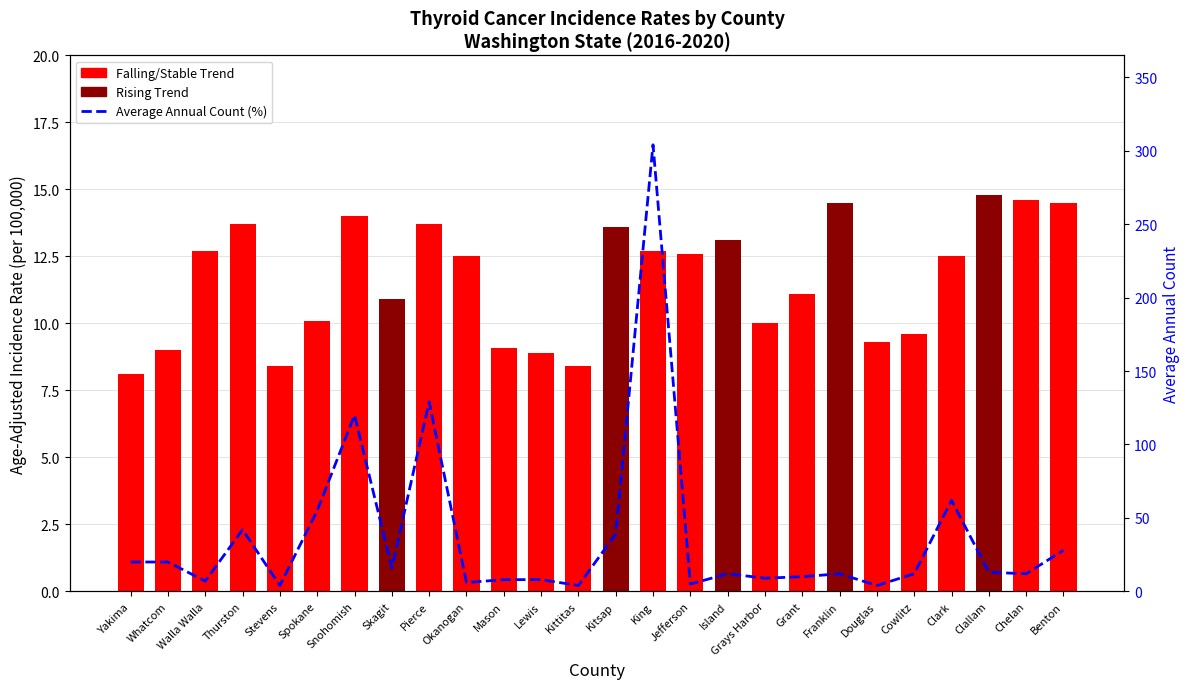

Where is Average Annual Count nearest to the value 154?

Pierce